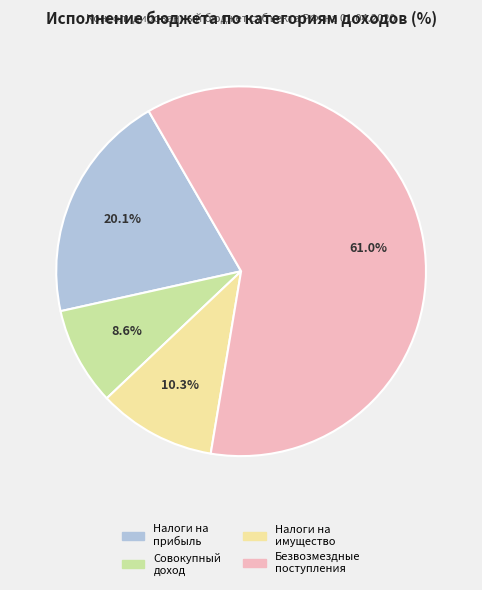

Is there any slice that represents more than half of the pie?

Yes